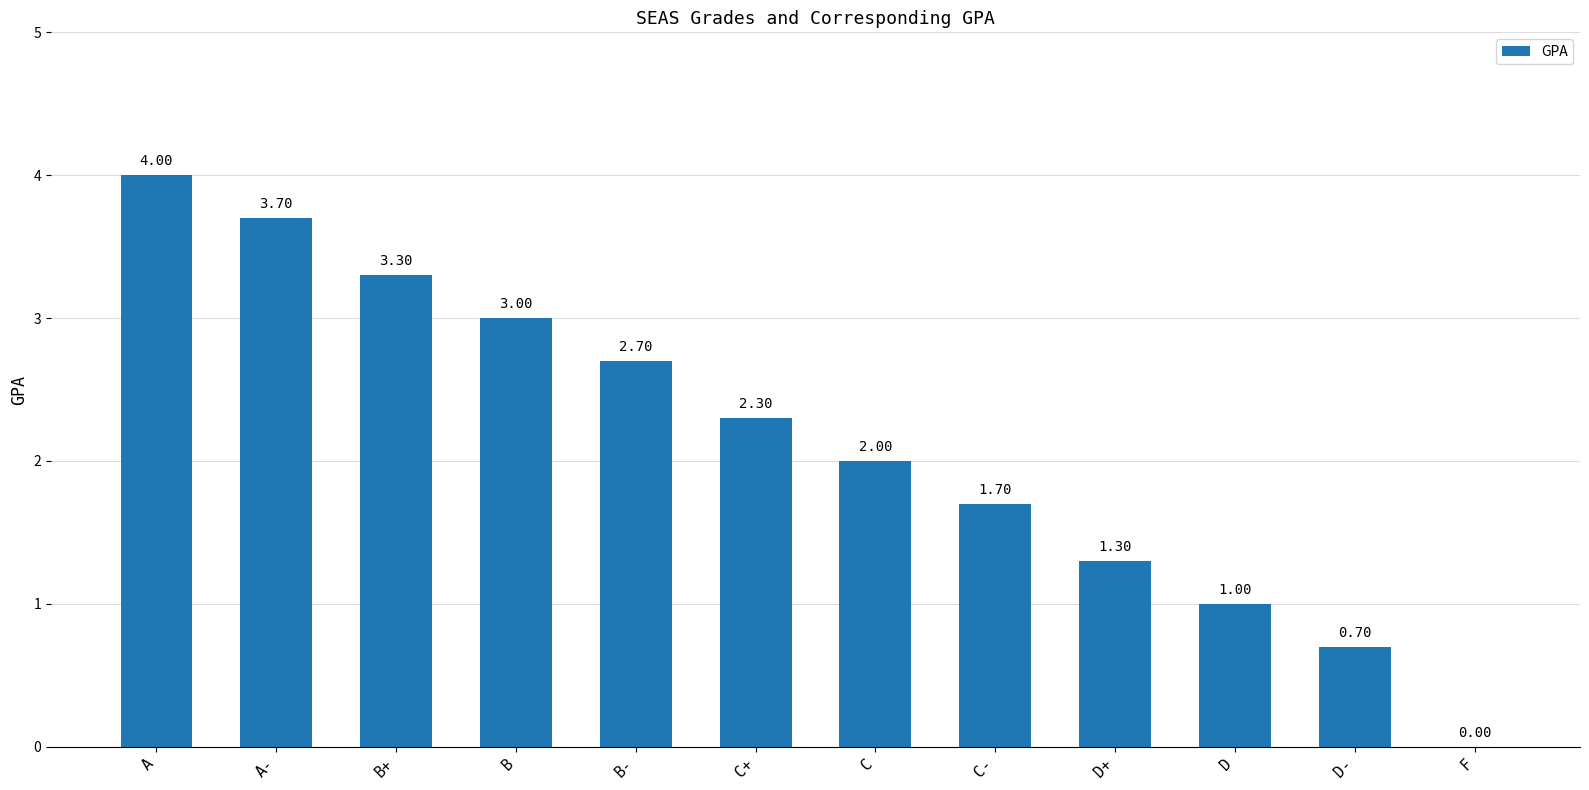

Which has a higher value, D- or A-?

A-